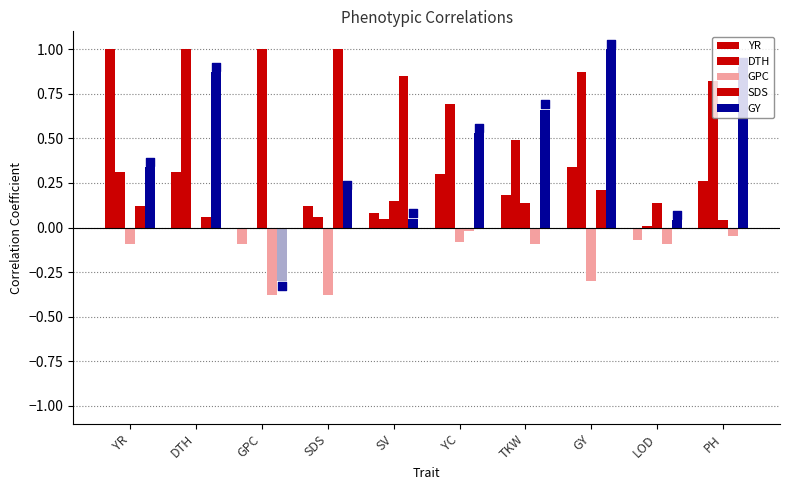

Which series contains the highest Y value?

YR